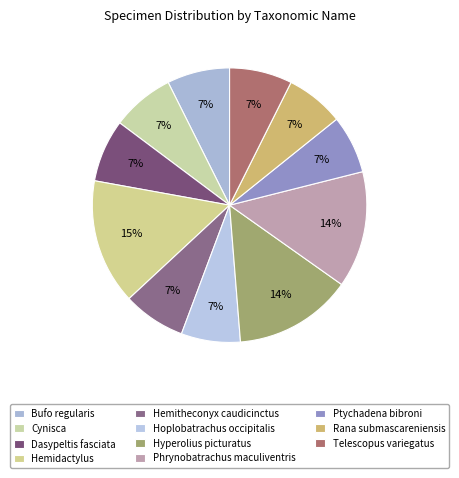

Count the number of slices in the pie.

11